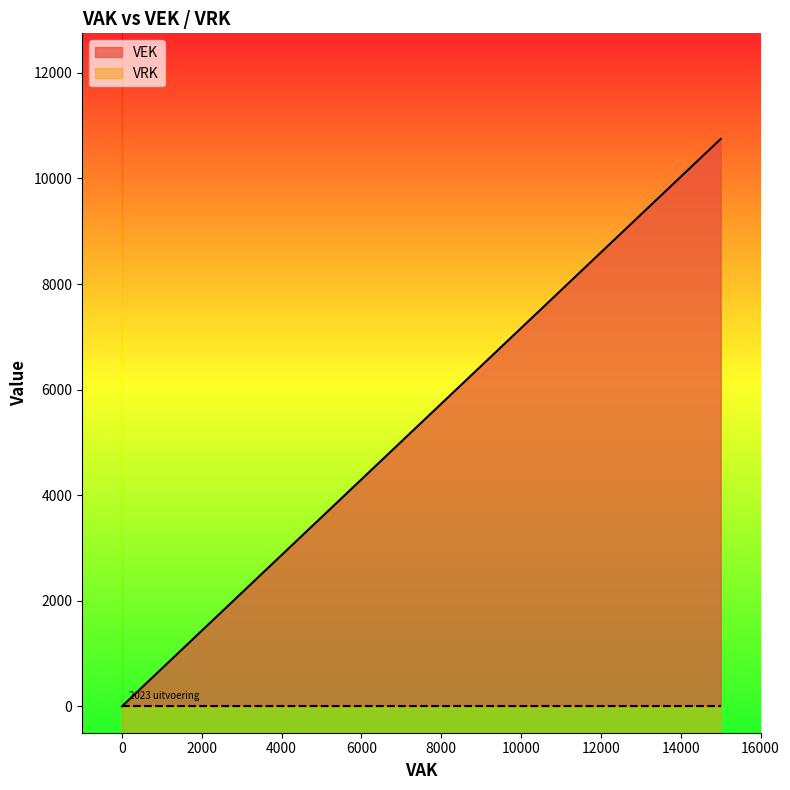

Does the chart have visible grid lines?

No